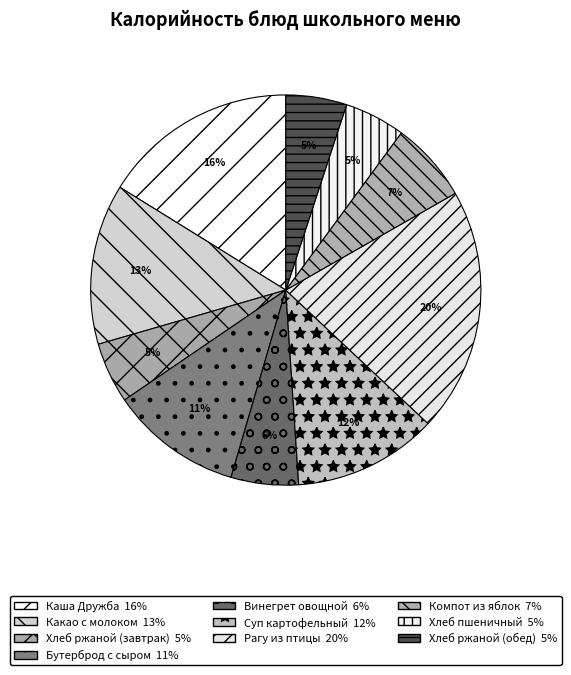

To the nearest percent, what is the difference between the largest and smallest slice percentages?

15%